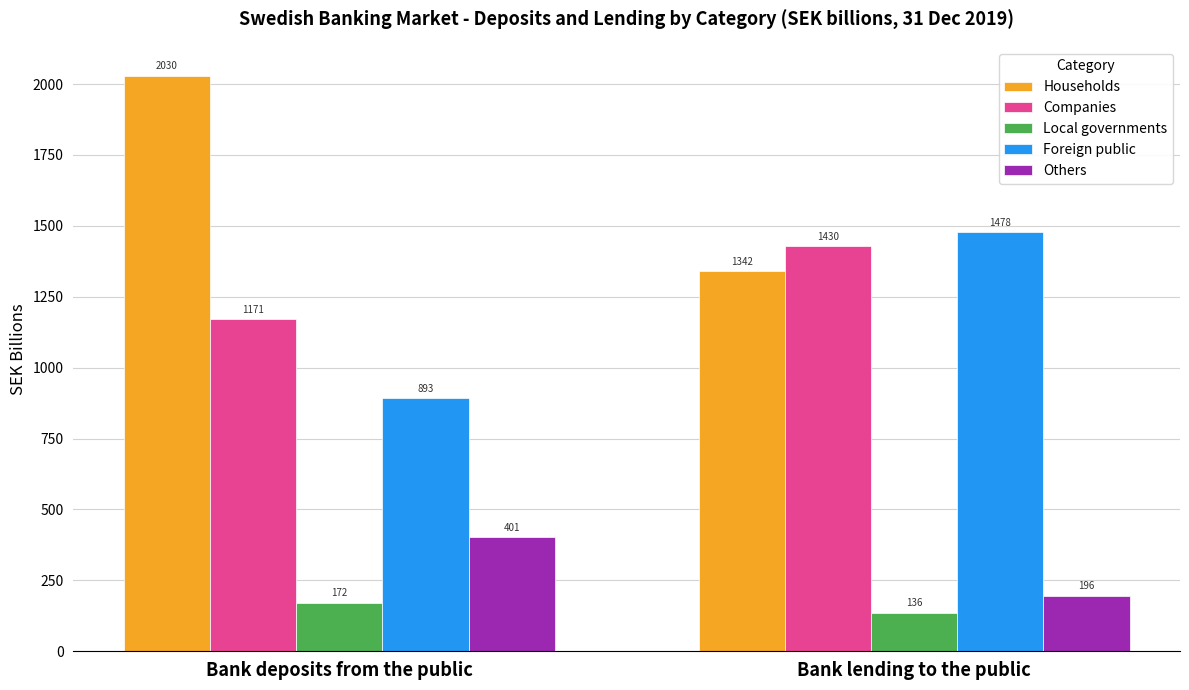

Count the number of data series in this chart.

5